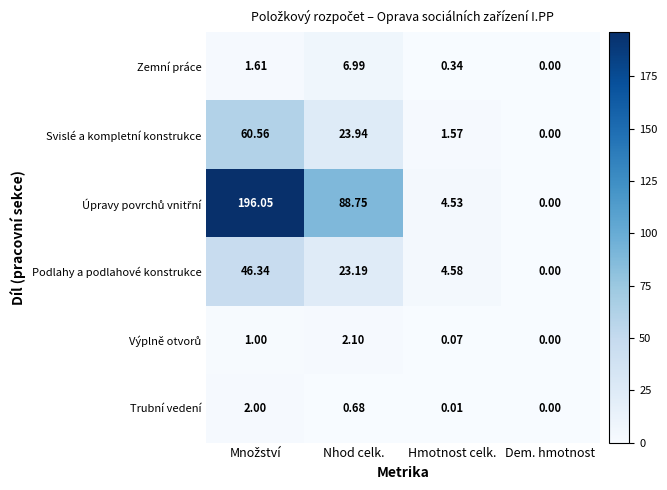

At which category does the chart reach its minimum across all series?

Dem. hmotnost